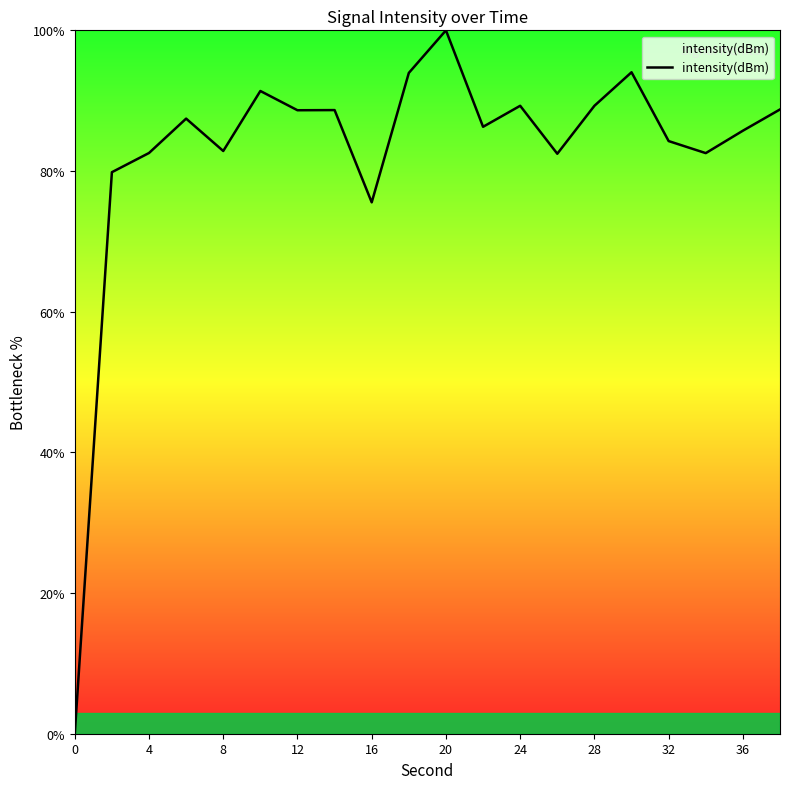

What is the greatest value displayed?

100.0